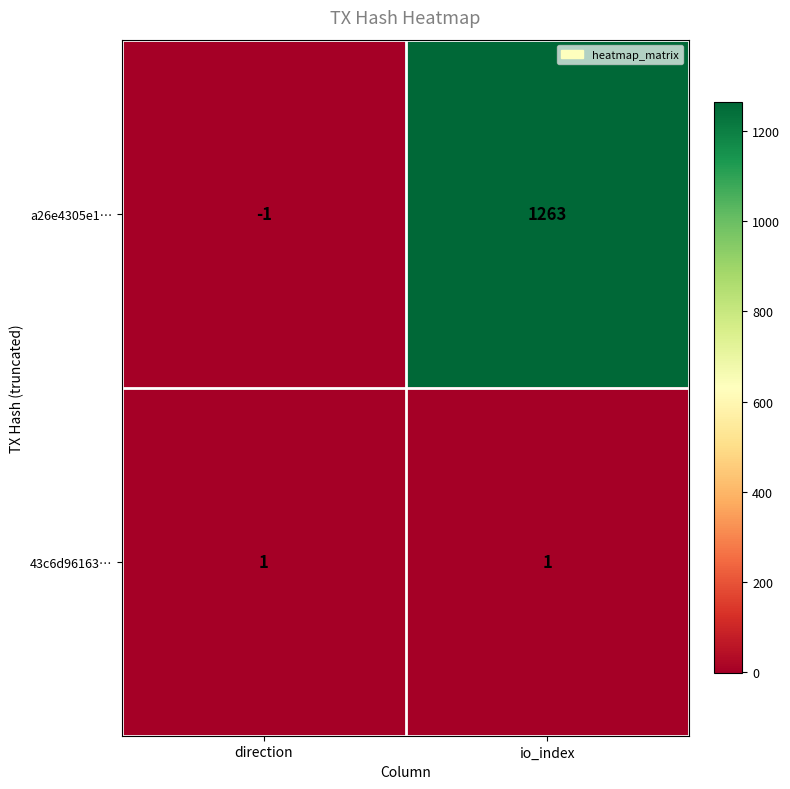

Reading left to right, extract all data points from this chart.

a26e4305e1…: direction=-1	io_index=1263
43c6d96163…: direction=1	io_index=1